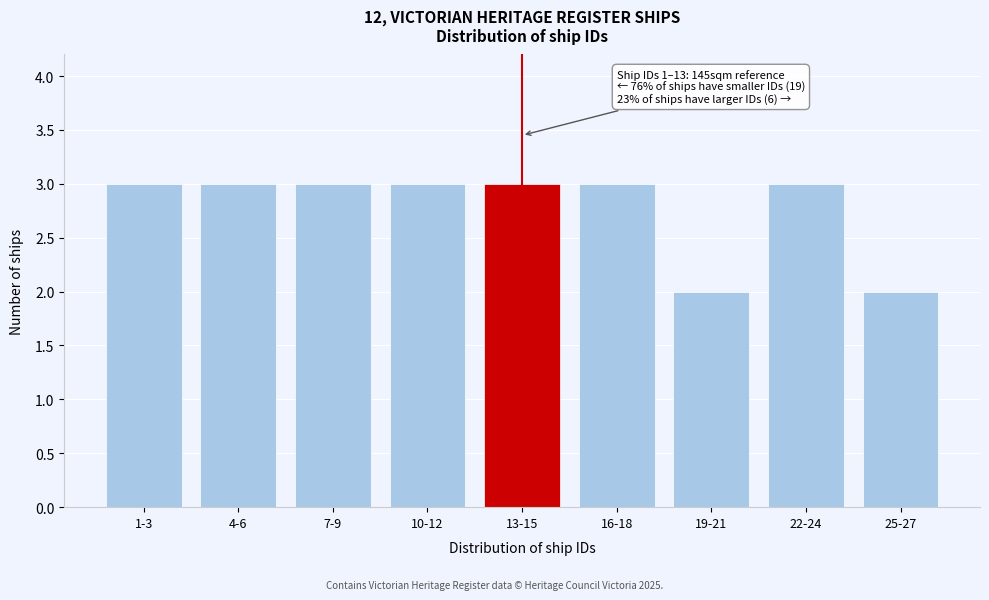

Reading left to right, list all the values displayed in this chart.

1-3=3	4-6=3	7-9=3	10-12=3	13-15=3	16-18=3	19-21=2	22-24=3	25-27=2